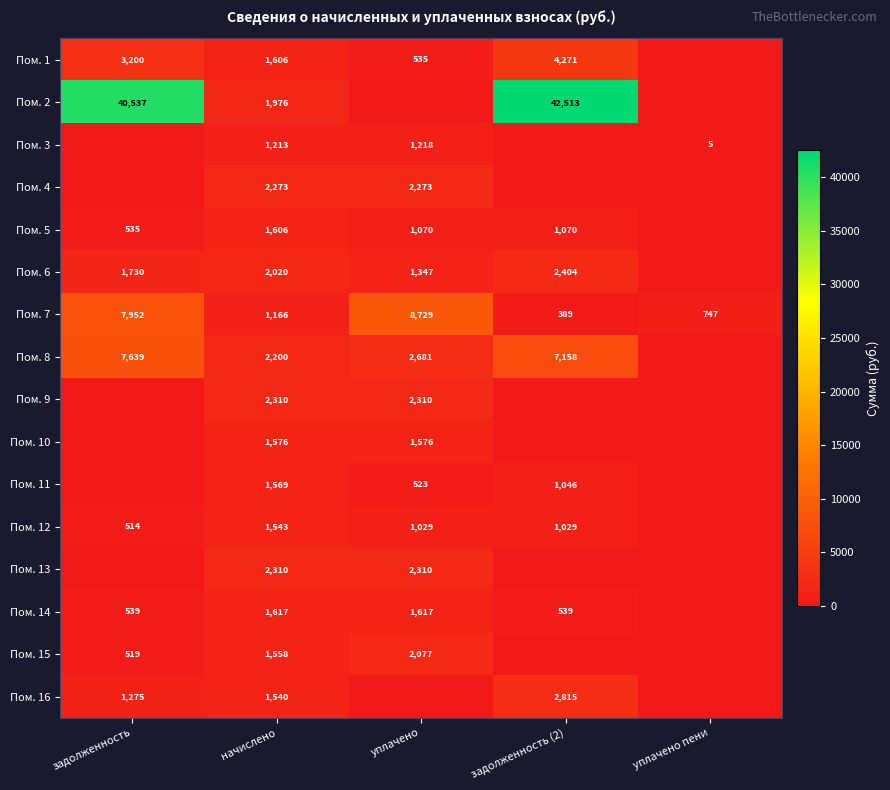

Is it true that Пом. 7 equals 747 at уплачено пени?

True